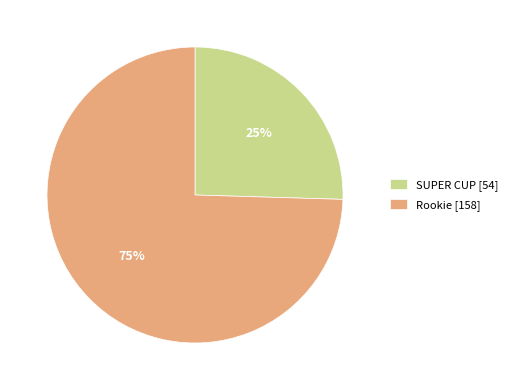

Does any single category account for the majority?

Yes